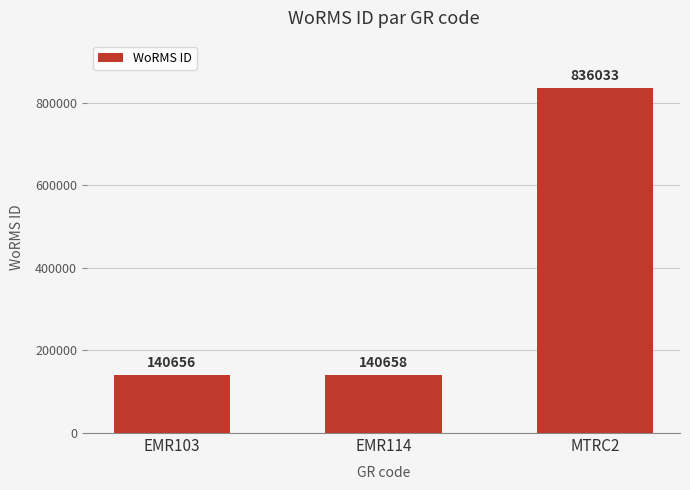

The value at EMR103 is 140656. True or false?

True